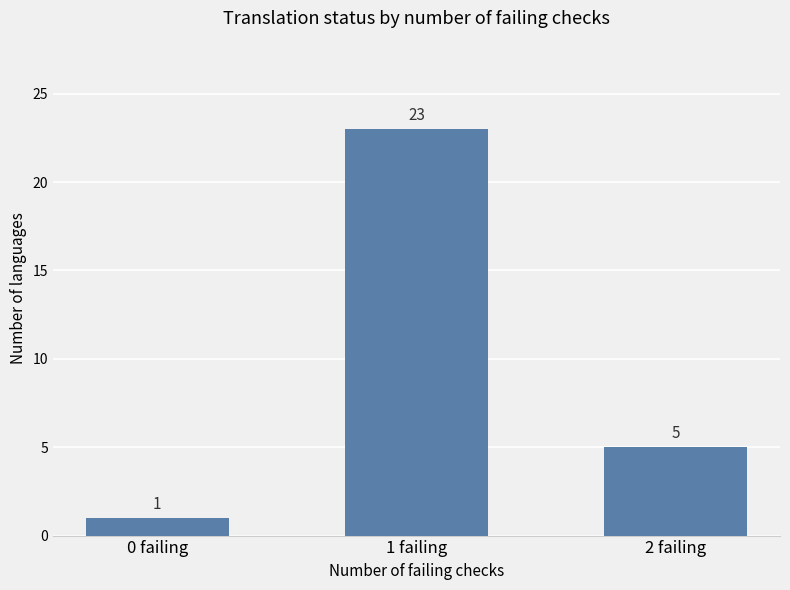

What is the difference between the maximum and minimum values?

22